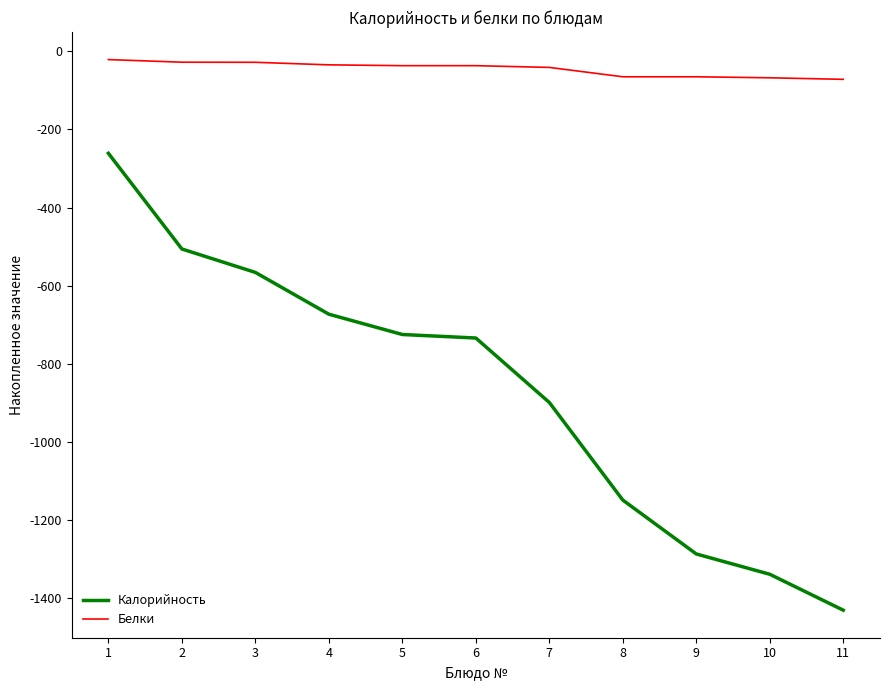

List the series in order of their overall mean, highest first.

Белки, Калорийность